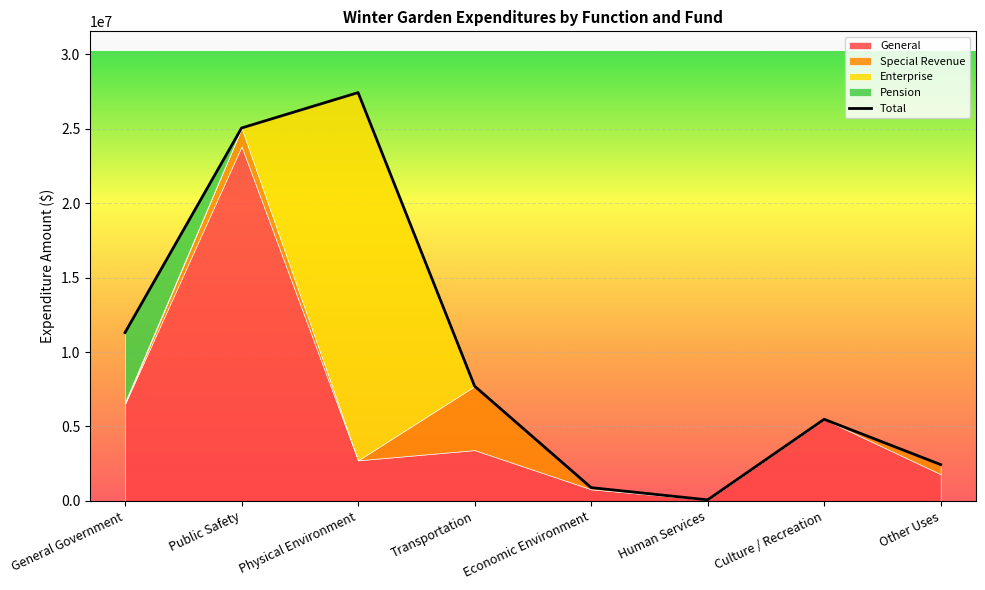

Rank the categories by value from lowest to highest.

Human Services, Economic Environment, Other Uses, Culture / Recreation, Transportation, General Government, Public Safety, Physical Environment